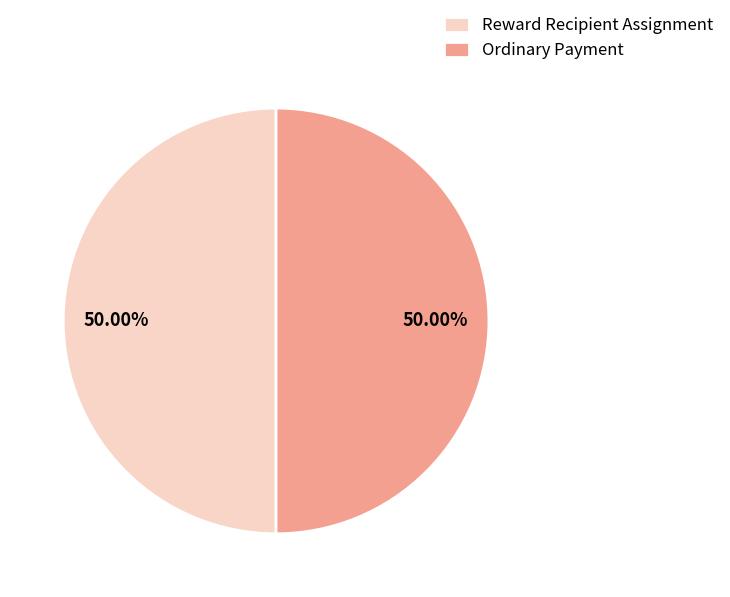

What is the total percentage of Ordinary Payment and Reward Recipient Assignment?

100.0%